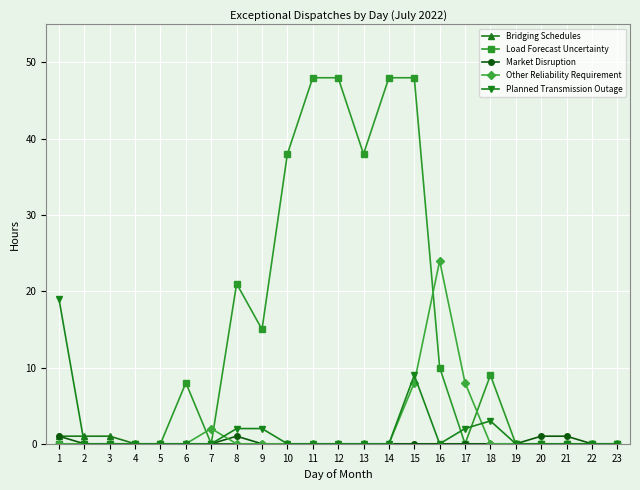

The Load Forecast Uncertainty series shows 48 at 12. True or false?

True